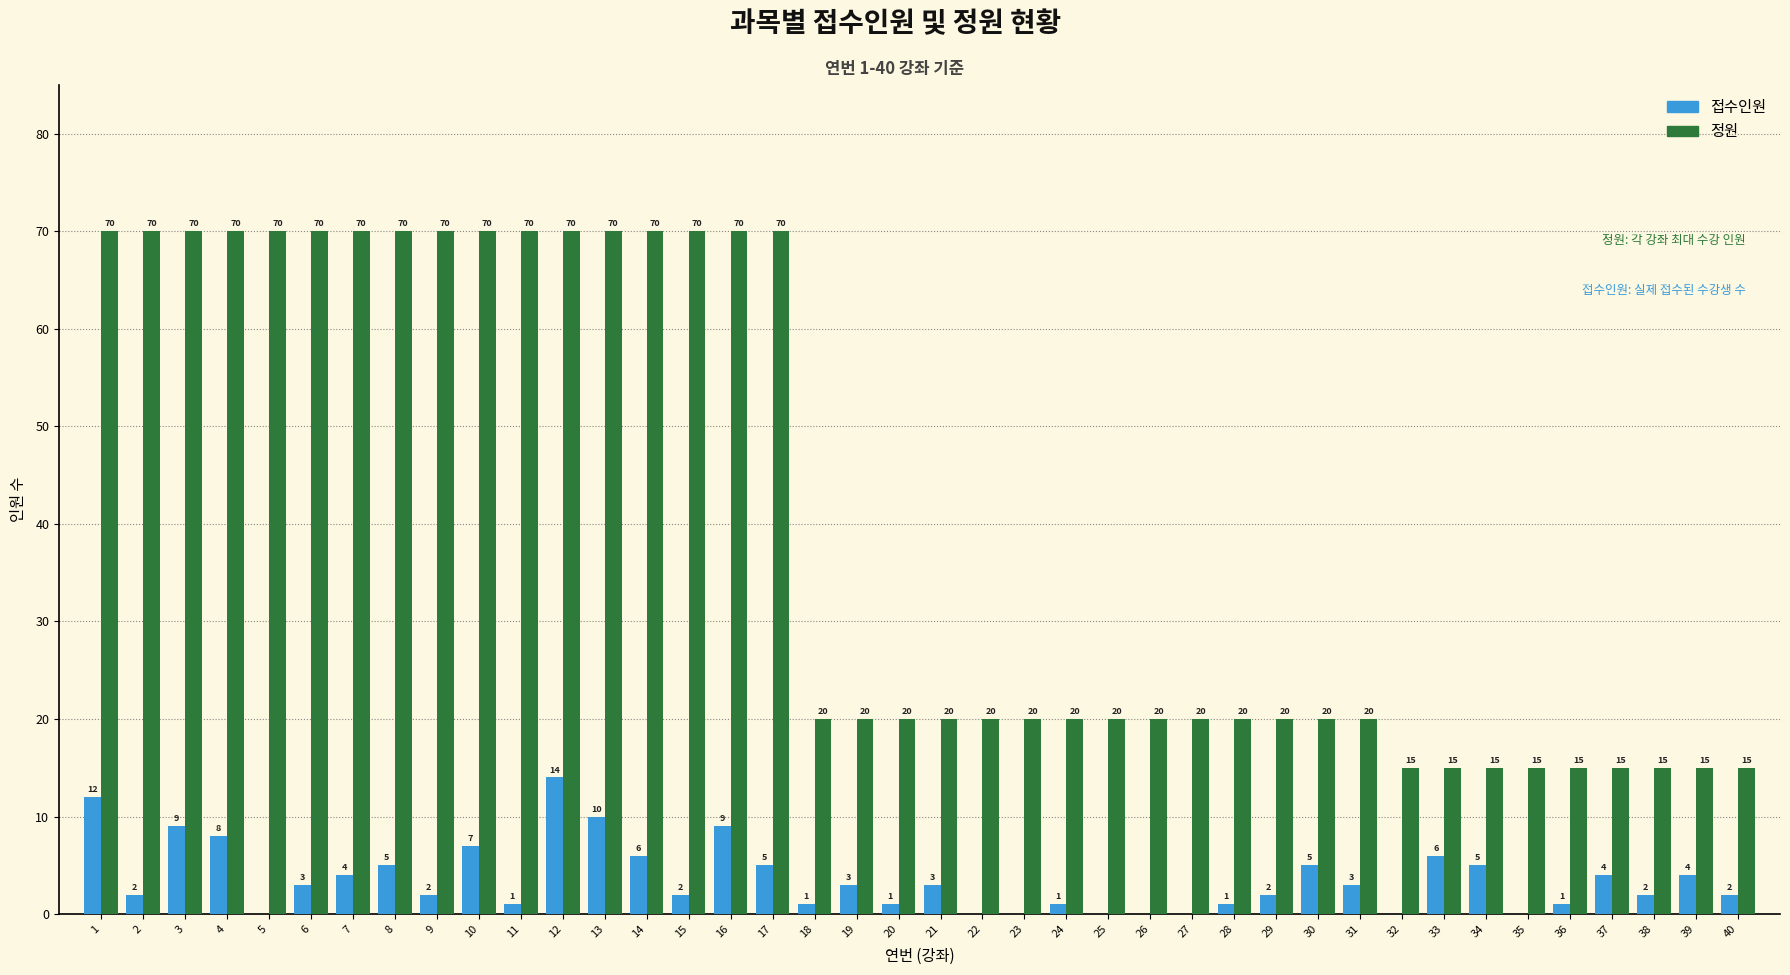

What is the sum of all 접수인원 values?

143